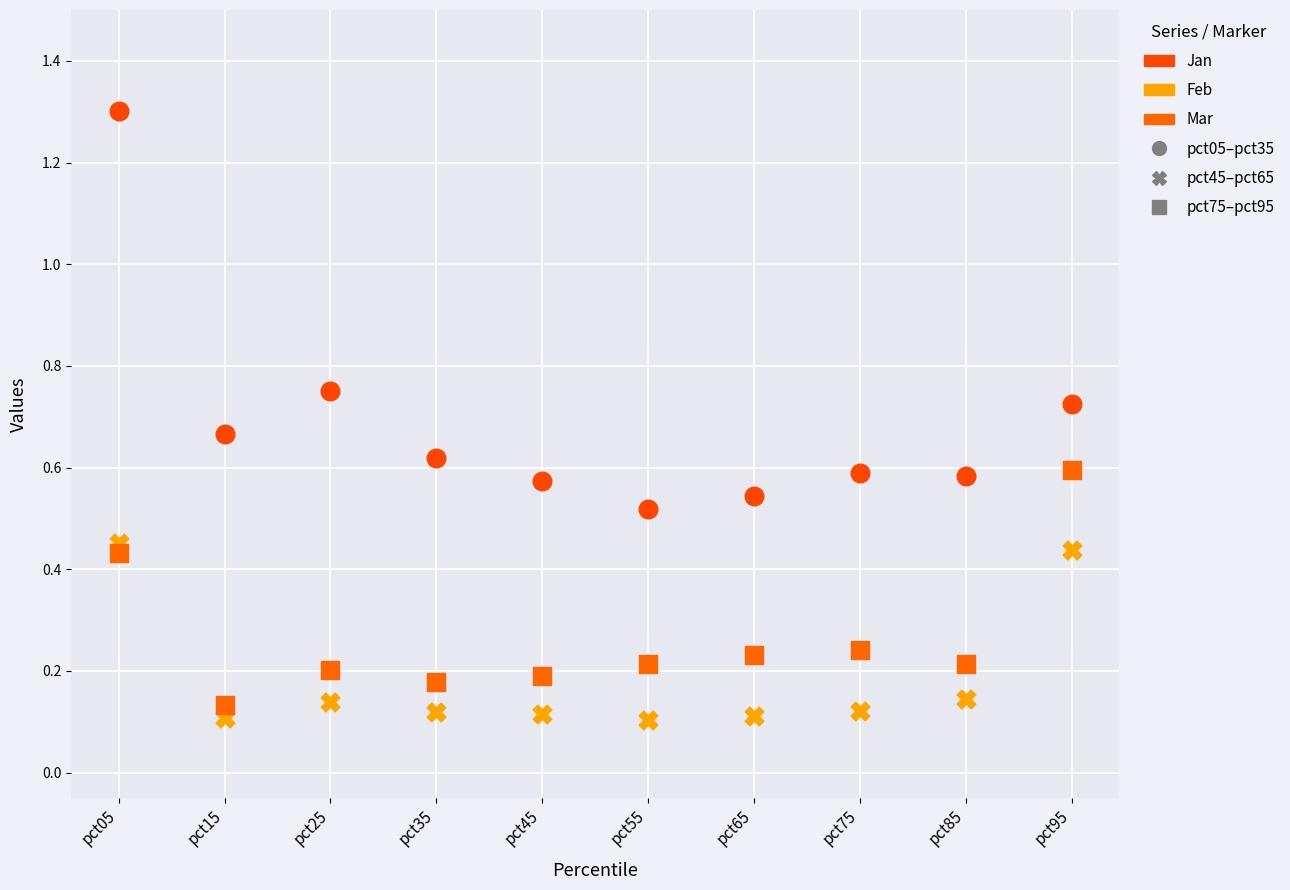

Which series reaches the maximum Y coordinate?

Jan